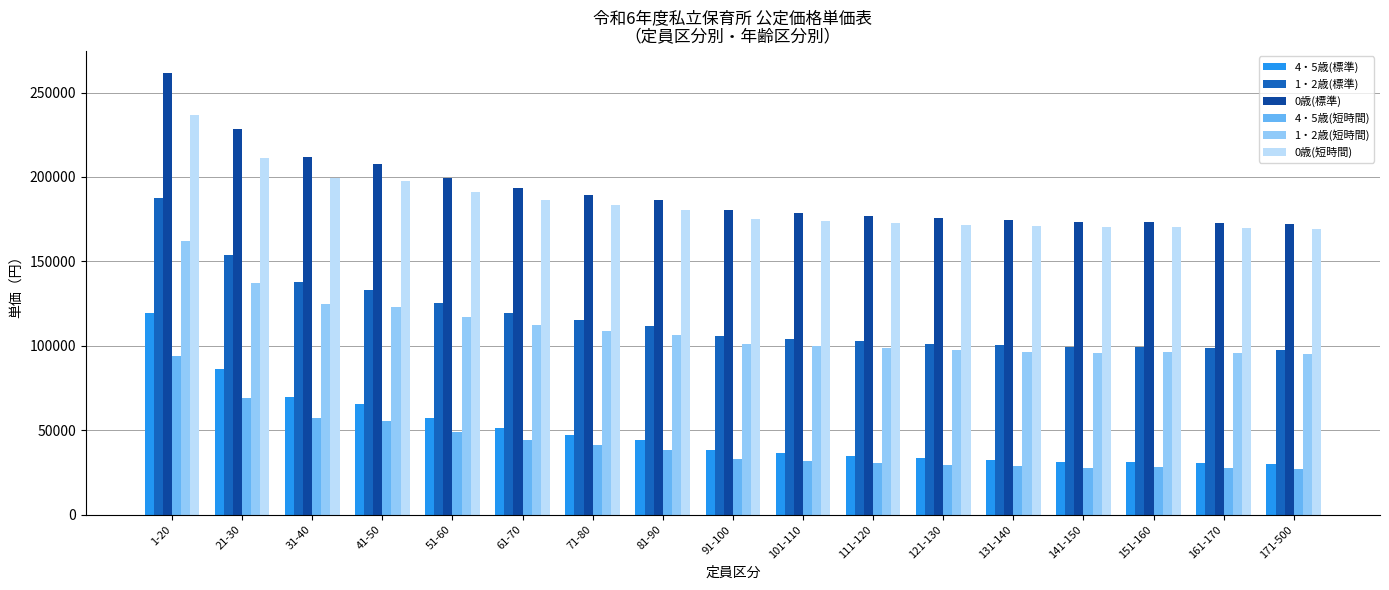

At which label does 1・2歳(標準) first exceed 106120?

1-20